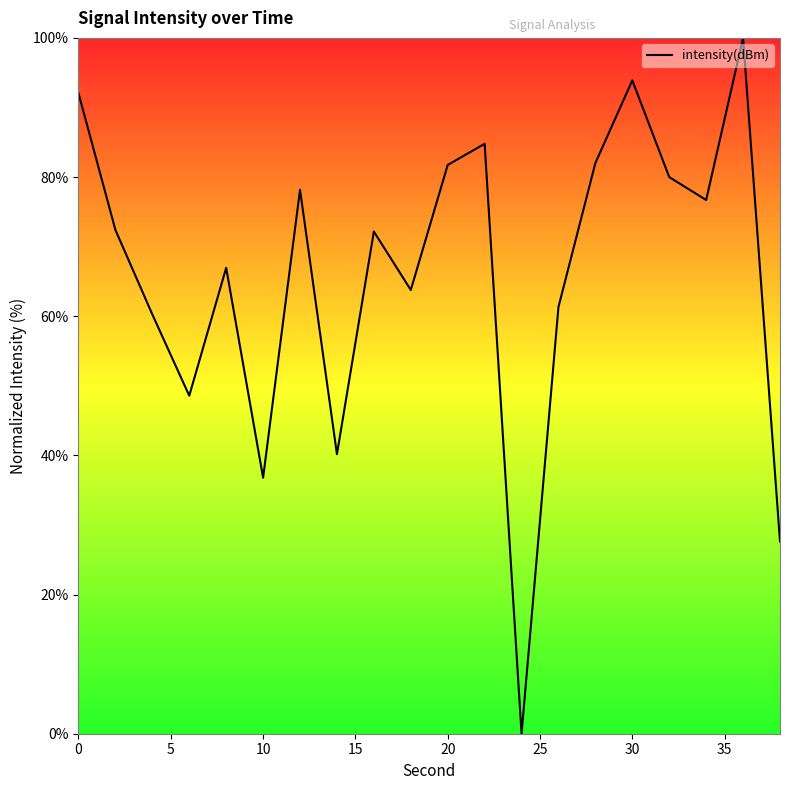

What is the maximum value shown in the chart?

100.0